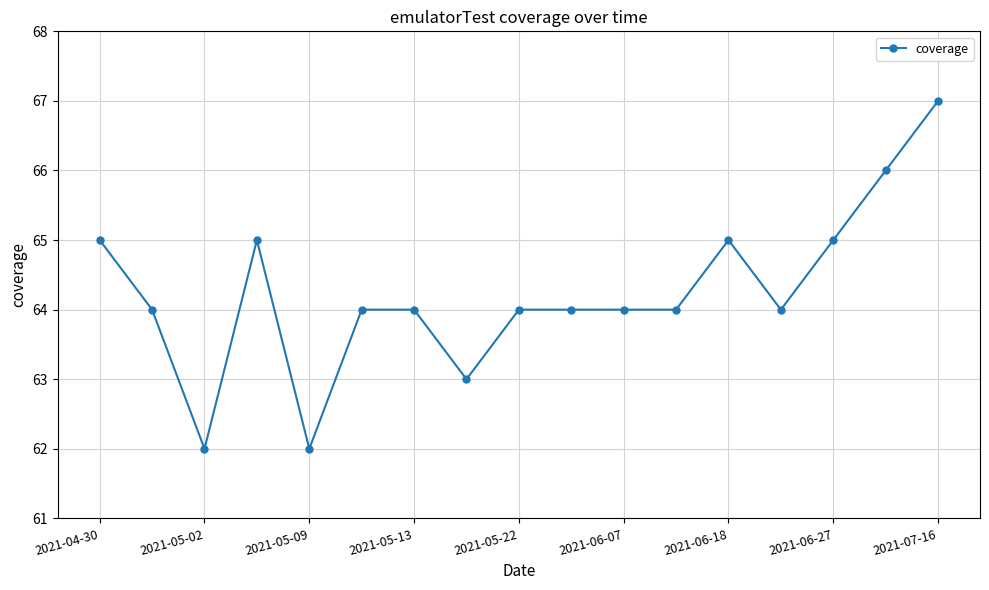

What is the minimum value shown in the chart?

62